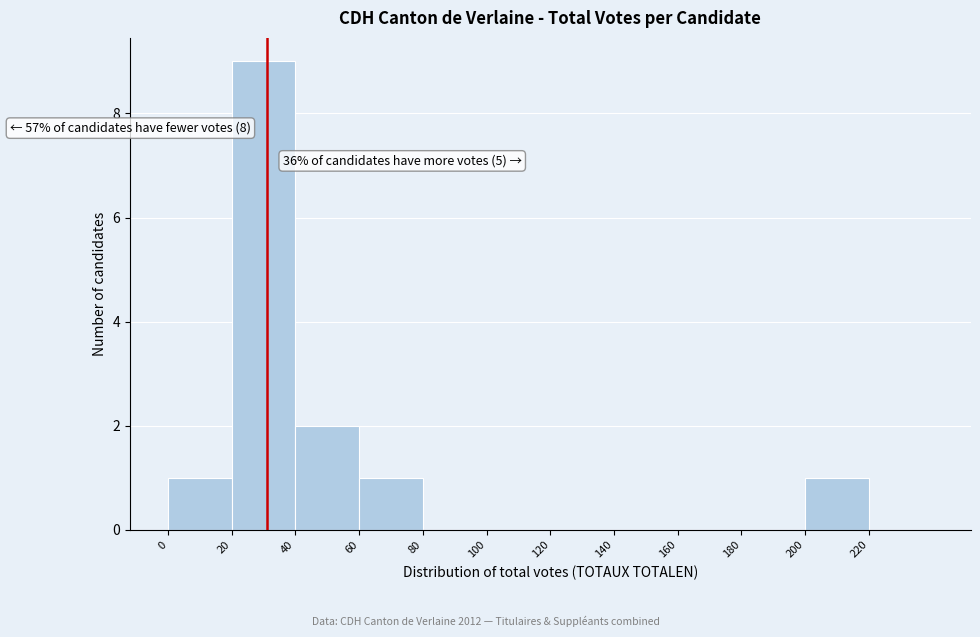

Over which range of the x-axis is the bar tallest?

20 to 40